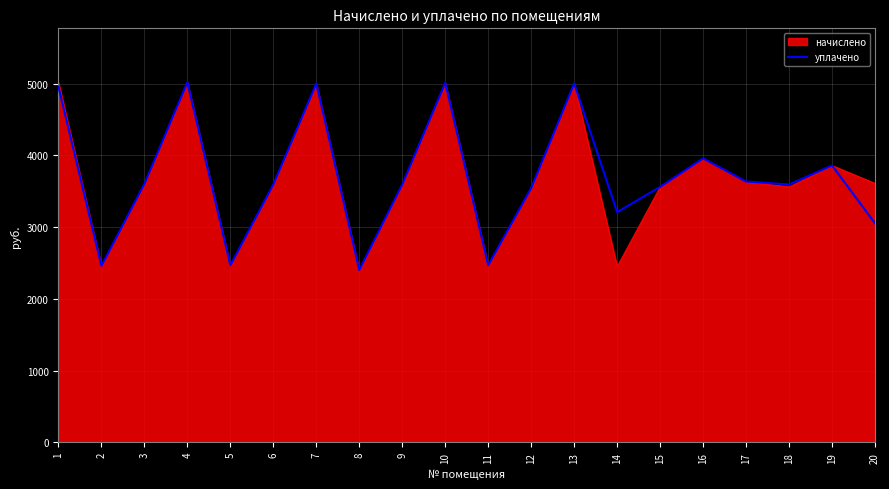

Does the chart display data point markers on the line(s)?

No